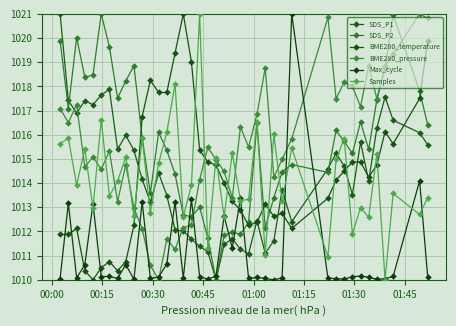

How many lines are shown in the chart?

6